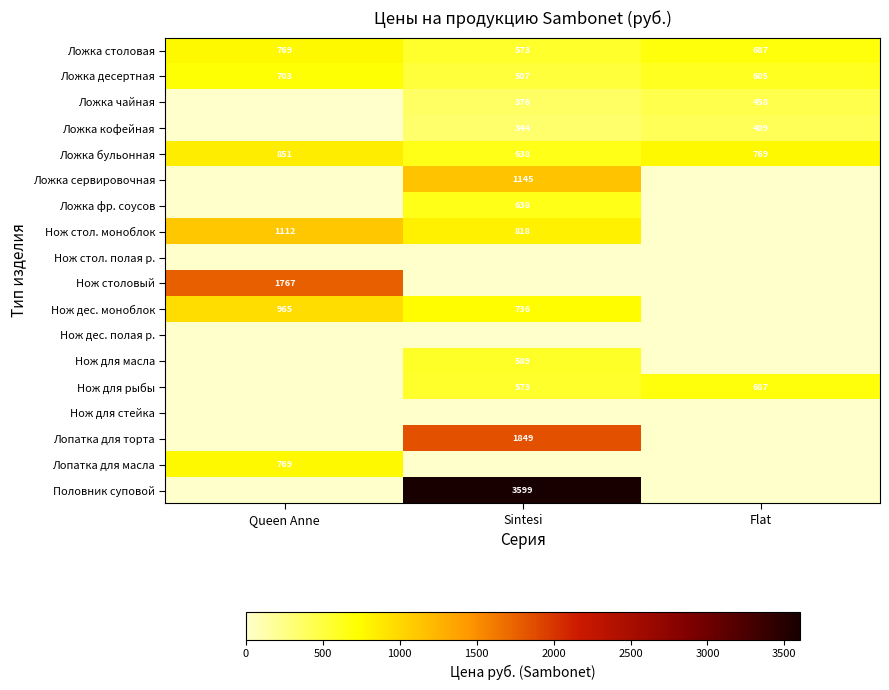

Is the value of Ложка чайная at Sintesi greater than the value of Половник суповой at Sintesi?

No